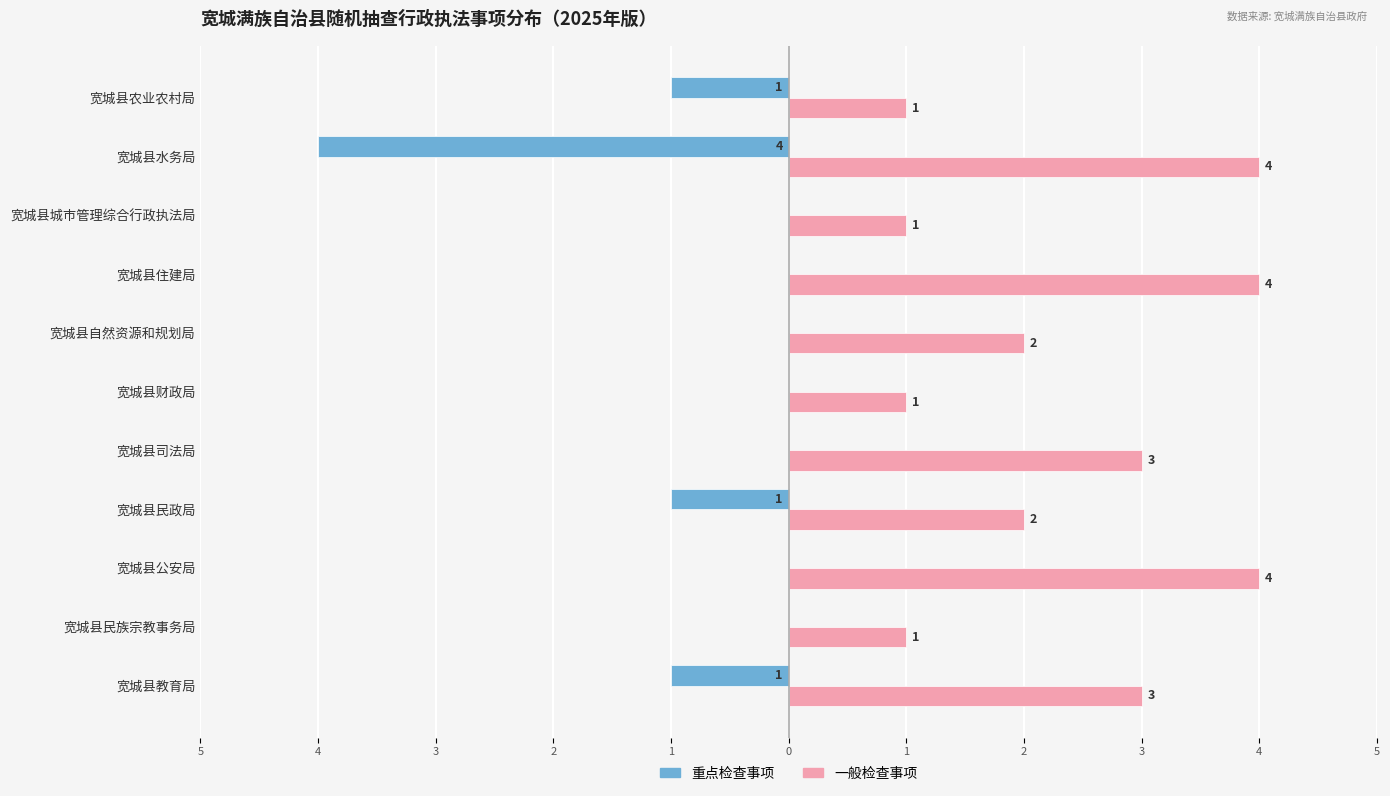

What are all the series names shown in the legend?

重点检查事项, 一般检查事项